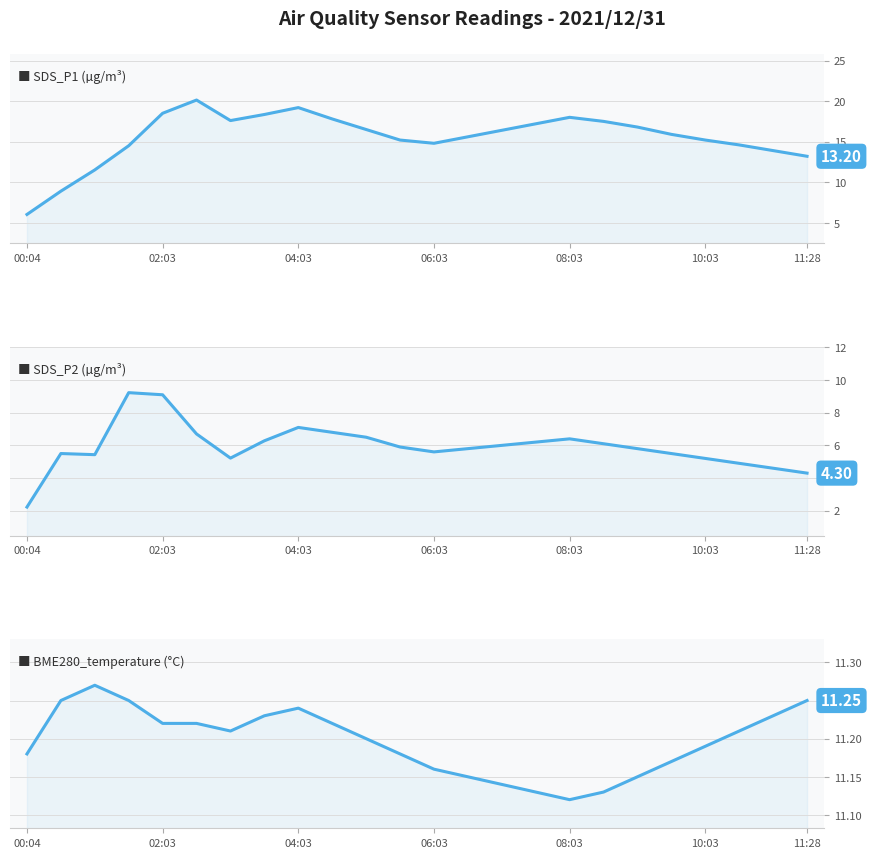

Reading left to right, transcribe all the data shown in this chart.

SDS_P1 (µg/m³): 6.0	8.9	11.5	14.5	18.5	20.1	17.6	18.4	19.2	17.8	16.5	15.2	14.8	15.6	16.4	17.2	18.0	17.5	16.8	15.9	15.2	14.6	13.9	13.2
SDS_P2 (µg/m³): 2.2	5.5	5.4	9.2	9.1	6.7	5.2	6.3	7.1	6.8	6.5	5.9	5.6	5.8	6.0	6.2	6.4	6.1	5.8	5.5	5.2	4.9	4.6	4.3
BME280_temperature (°C): 11.2	11.2	11.3	11.2	11.2	11.2	11.2	11.2	11.2	11.2	11.2	11.2	11.2	11.2	11.1	11.1	11.1	11.1	11.2	11.2	11.2	11.2	11.2	11.2